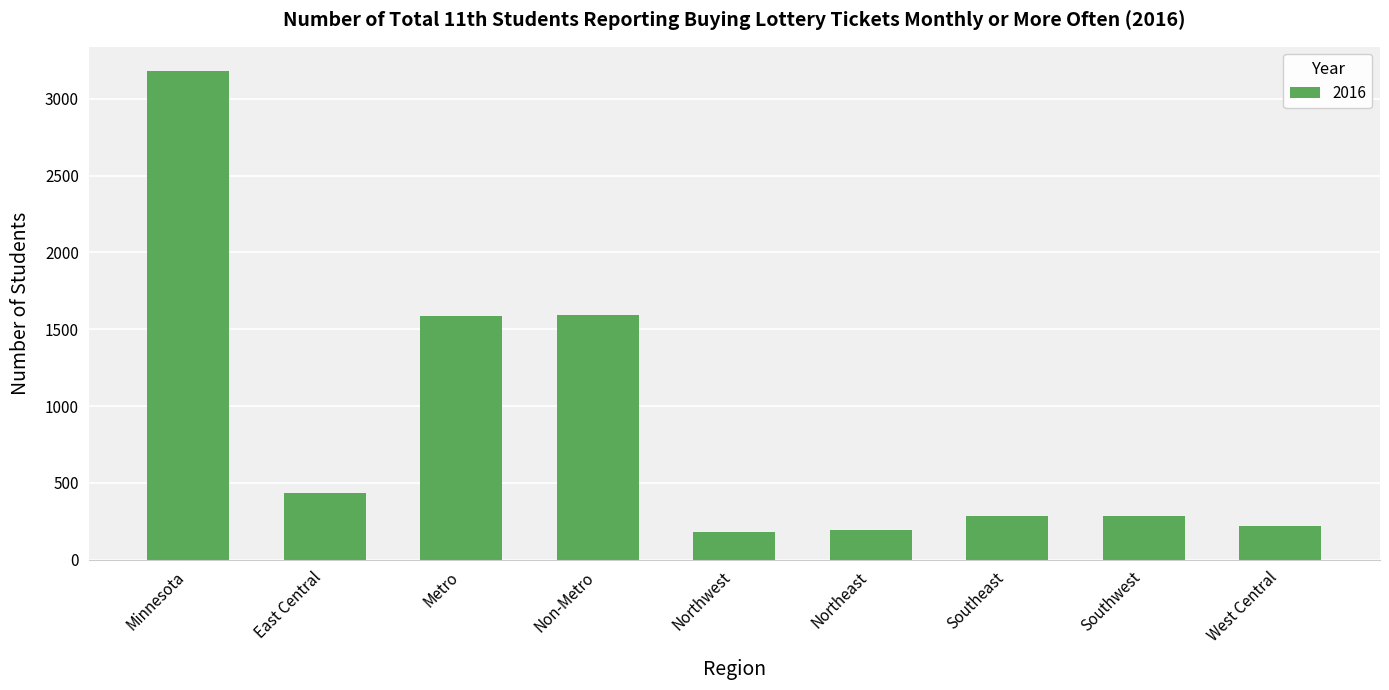

Where does the data first go above 285?

Minnesota